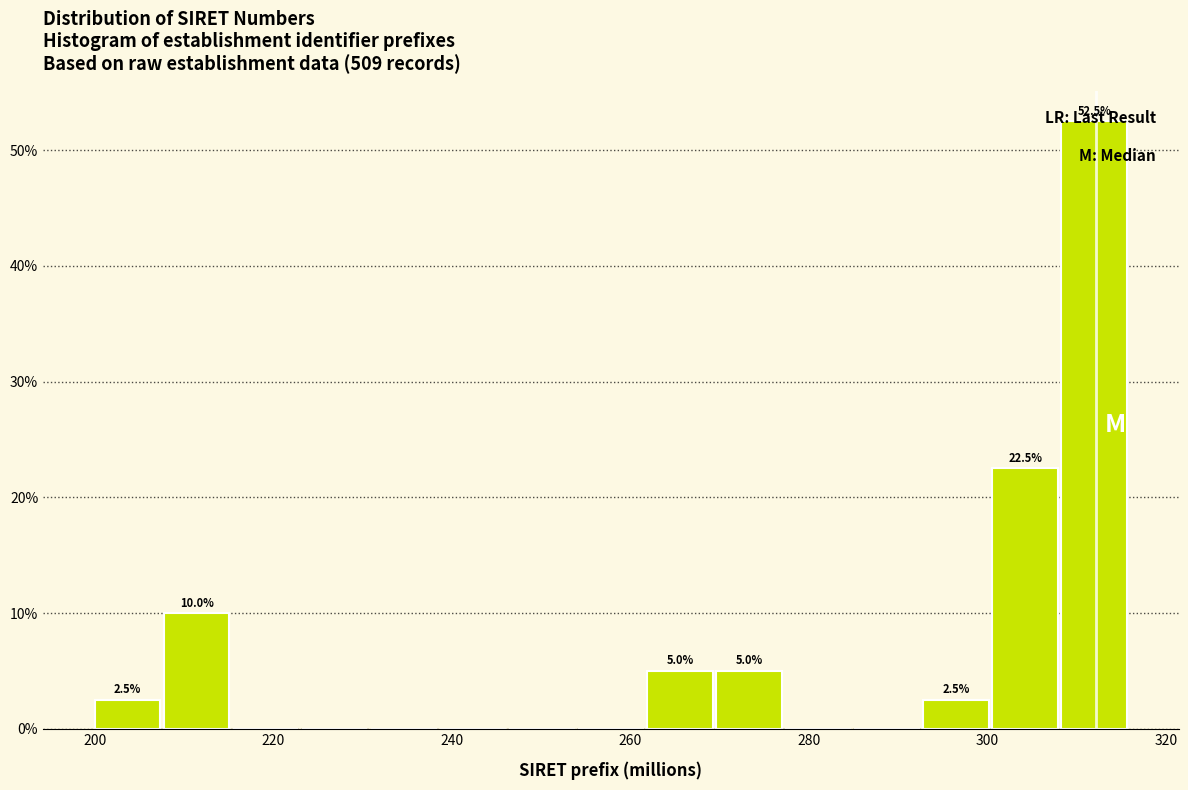

Around what value on the x-axis is the tallest bar? Give the approximate position of its centre, as read against the axis.

312